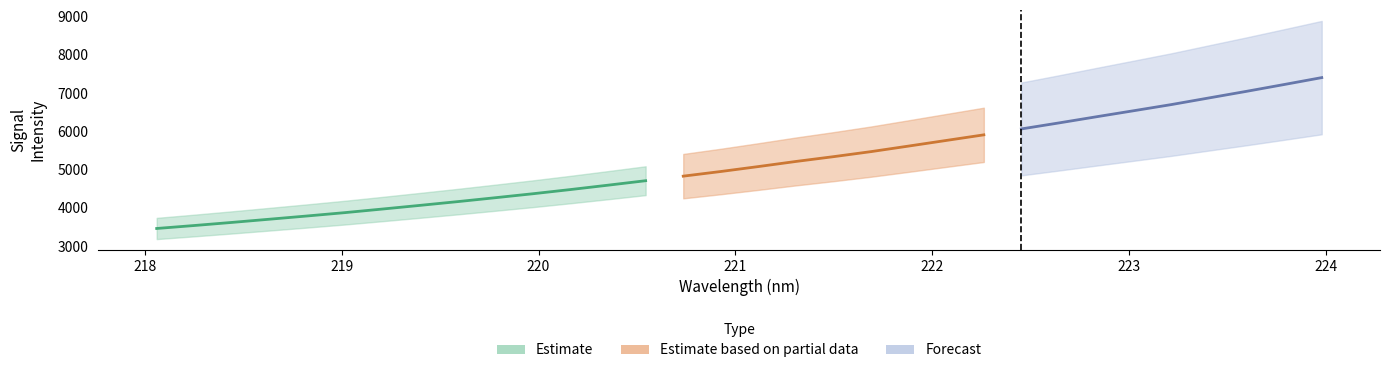

What is the average value?

5163.3